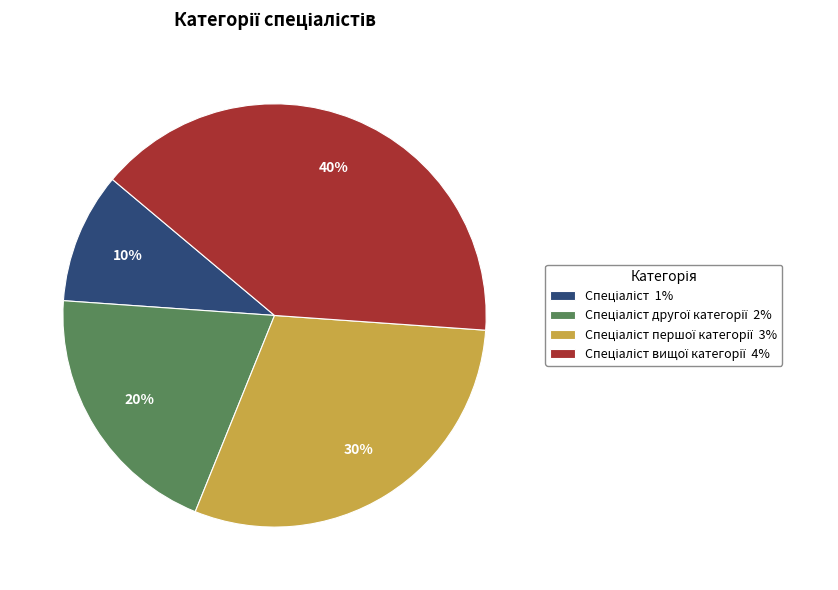

Is there any slice that represents more than half of the pie?

No